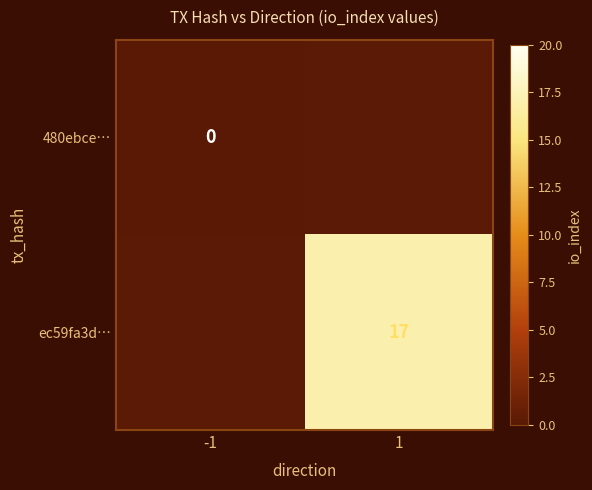

Between -1 and 1, which is larger?

1